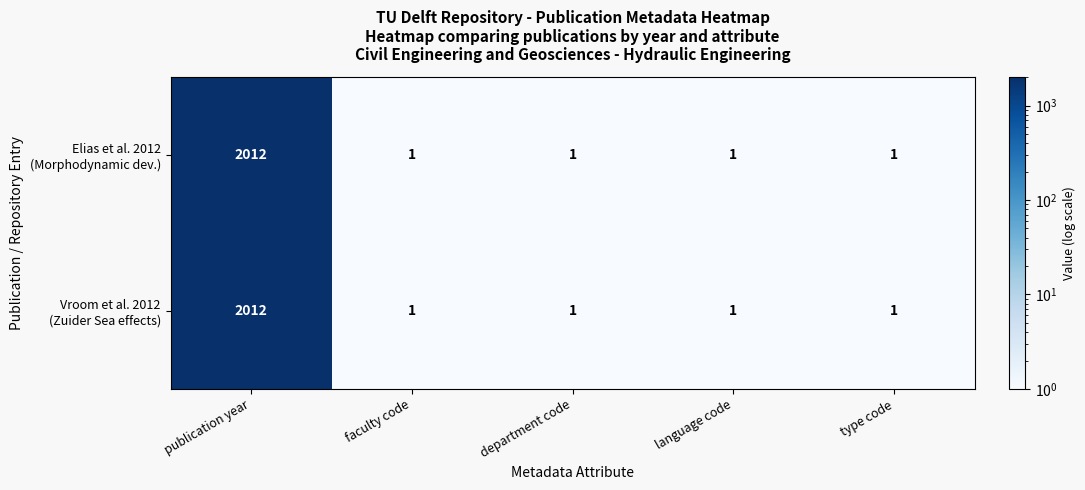

What is the greatest value displayed?

2012